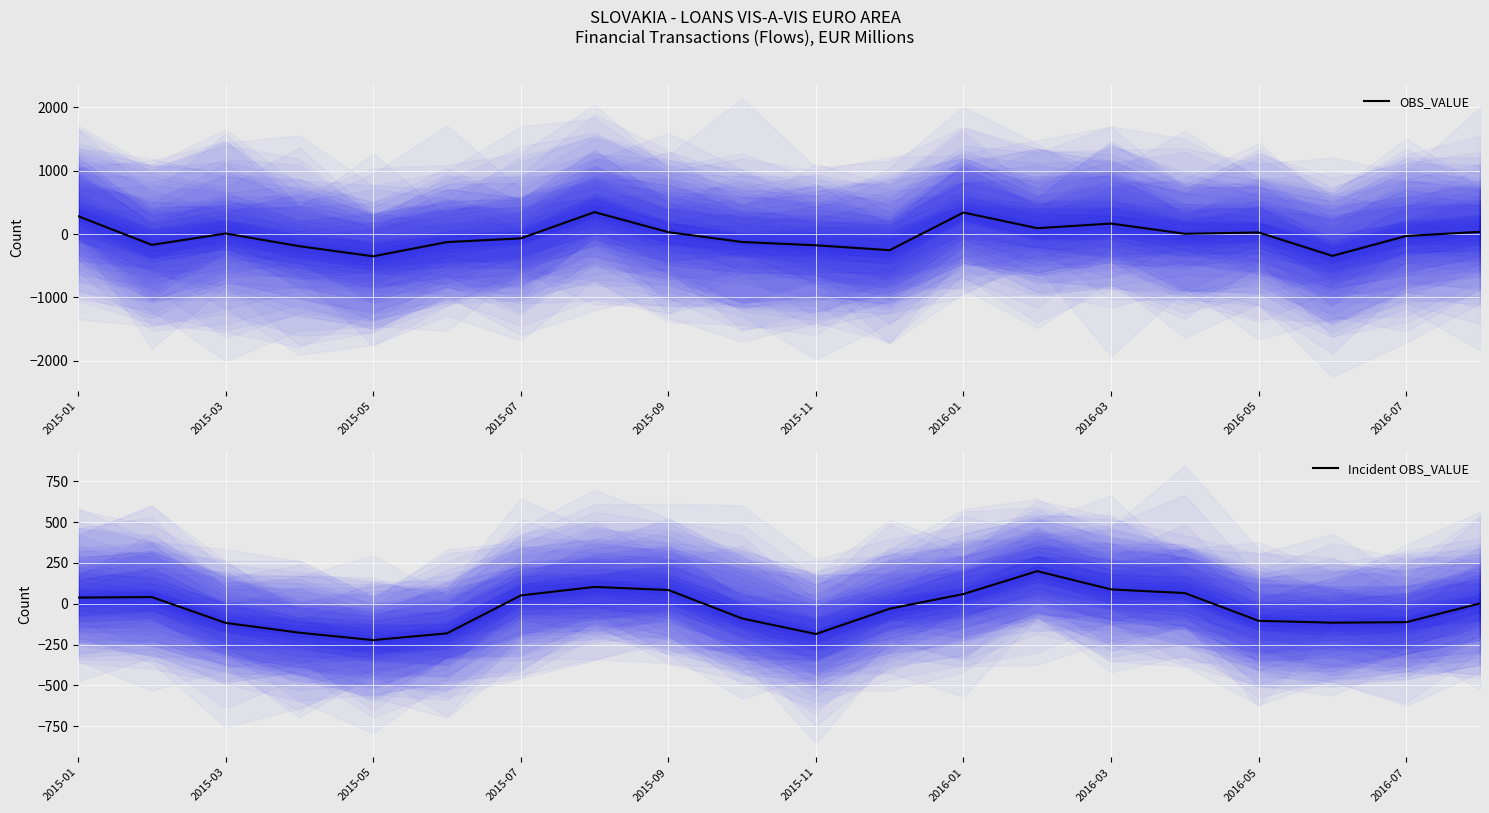

At how many categories does at least one series exceed 307?

2